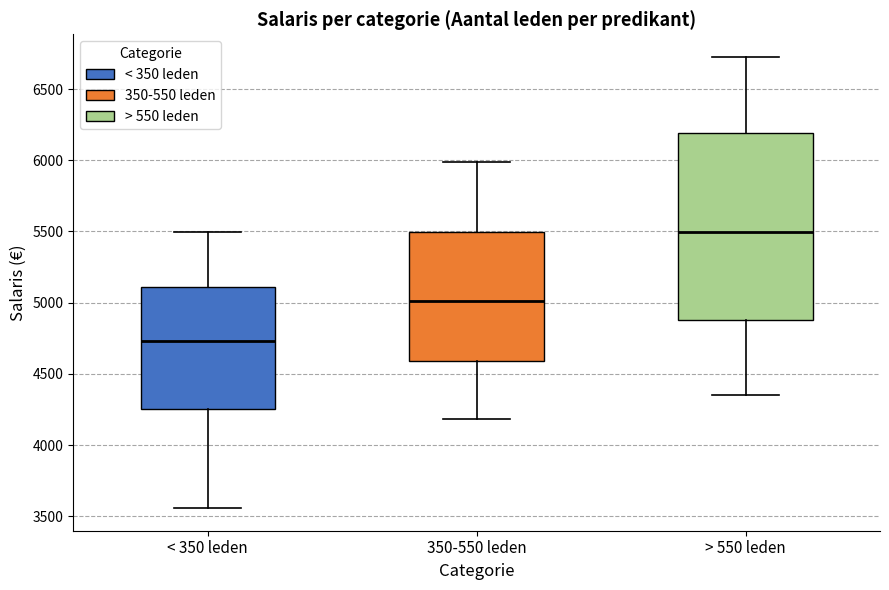

Which box has the lowest median line?

< 350 leden